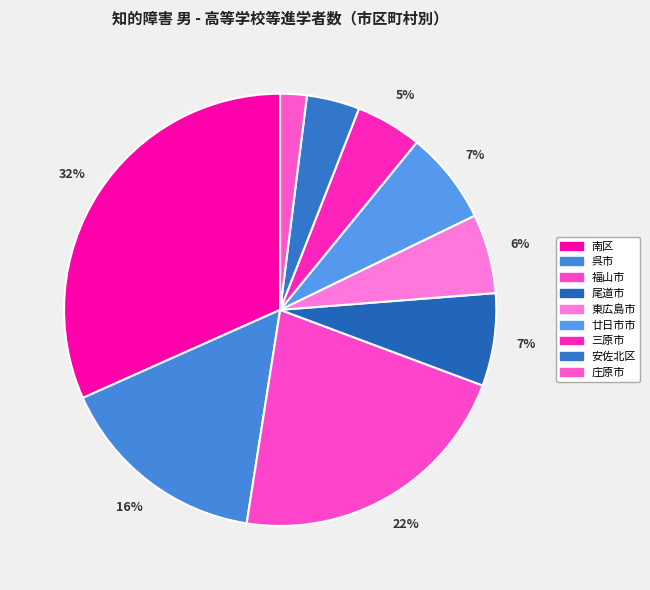

Which slice is the largest?

南区